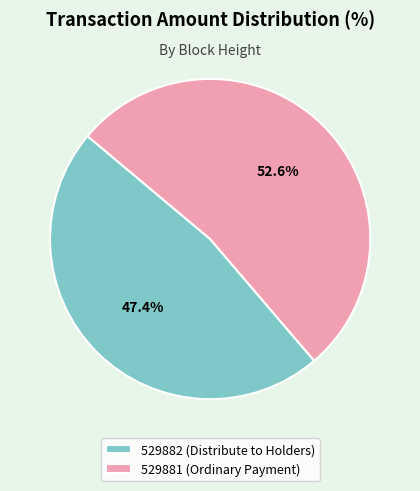

What percentage is the 529882 slice, to the nearest percent?

47%